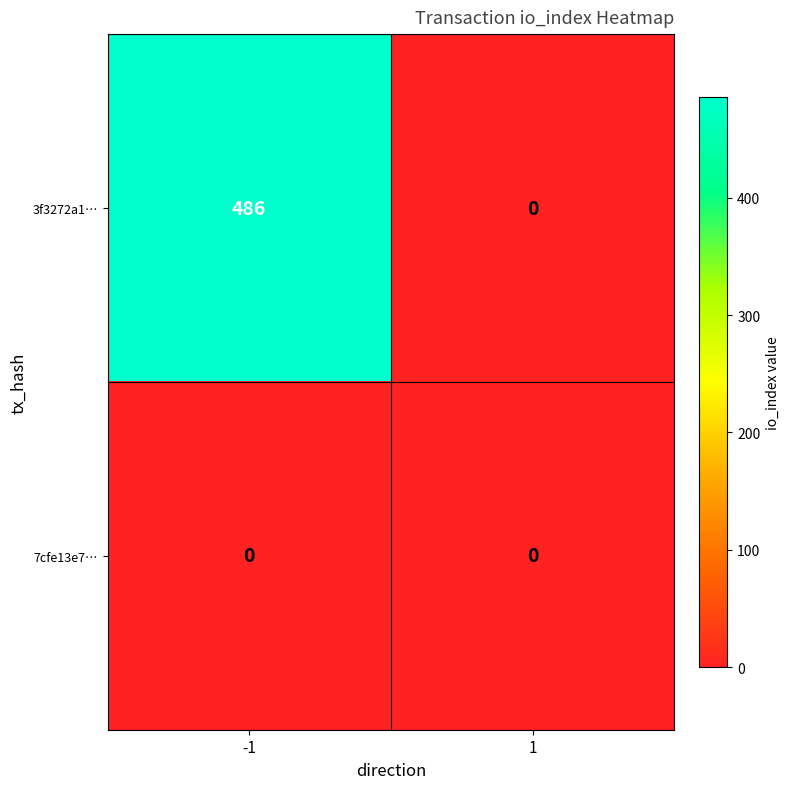

Rank the series at -1 from lowest to highest value.

7cfe13e7…, 3f3272a1…